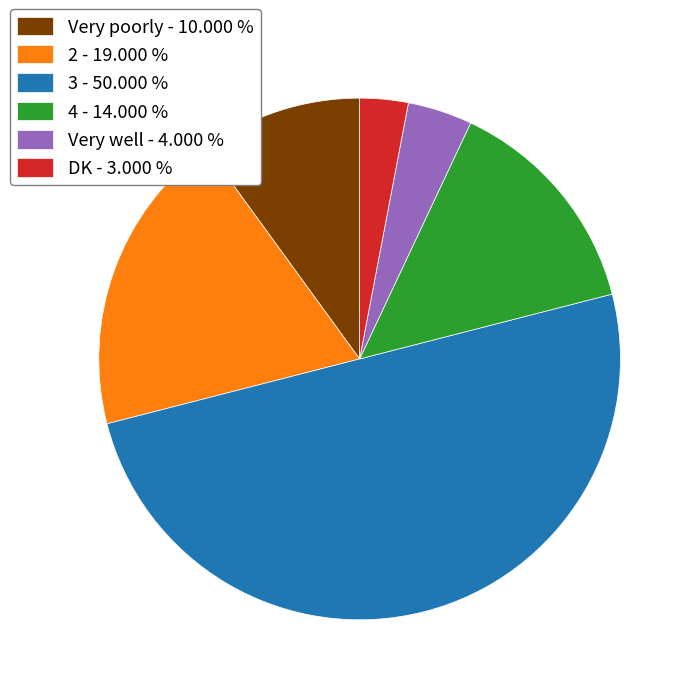

Approximately how many times larger is the value at Very well - 4.000 % compared to 4 - 14.000 %?

0.3